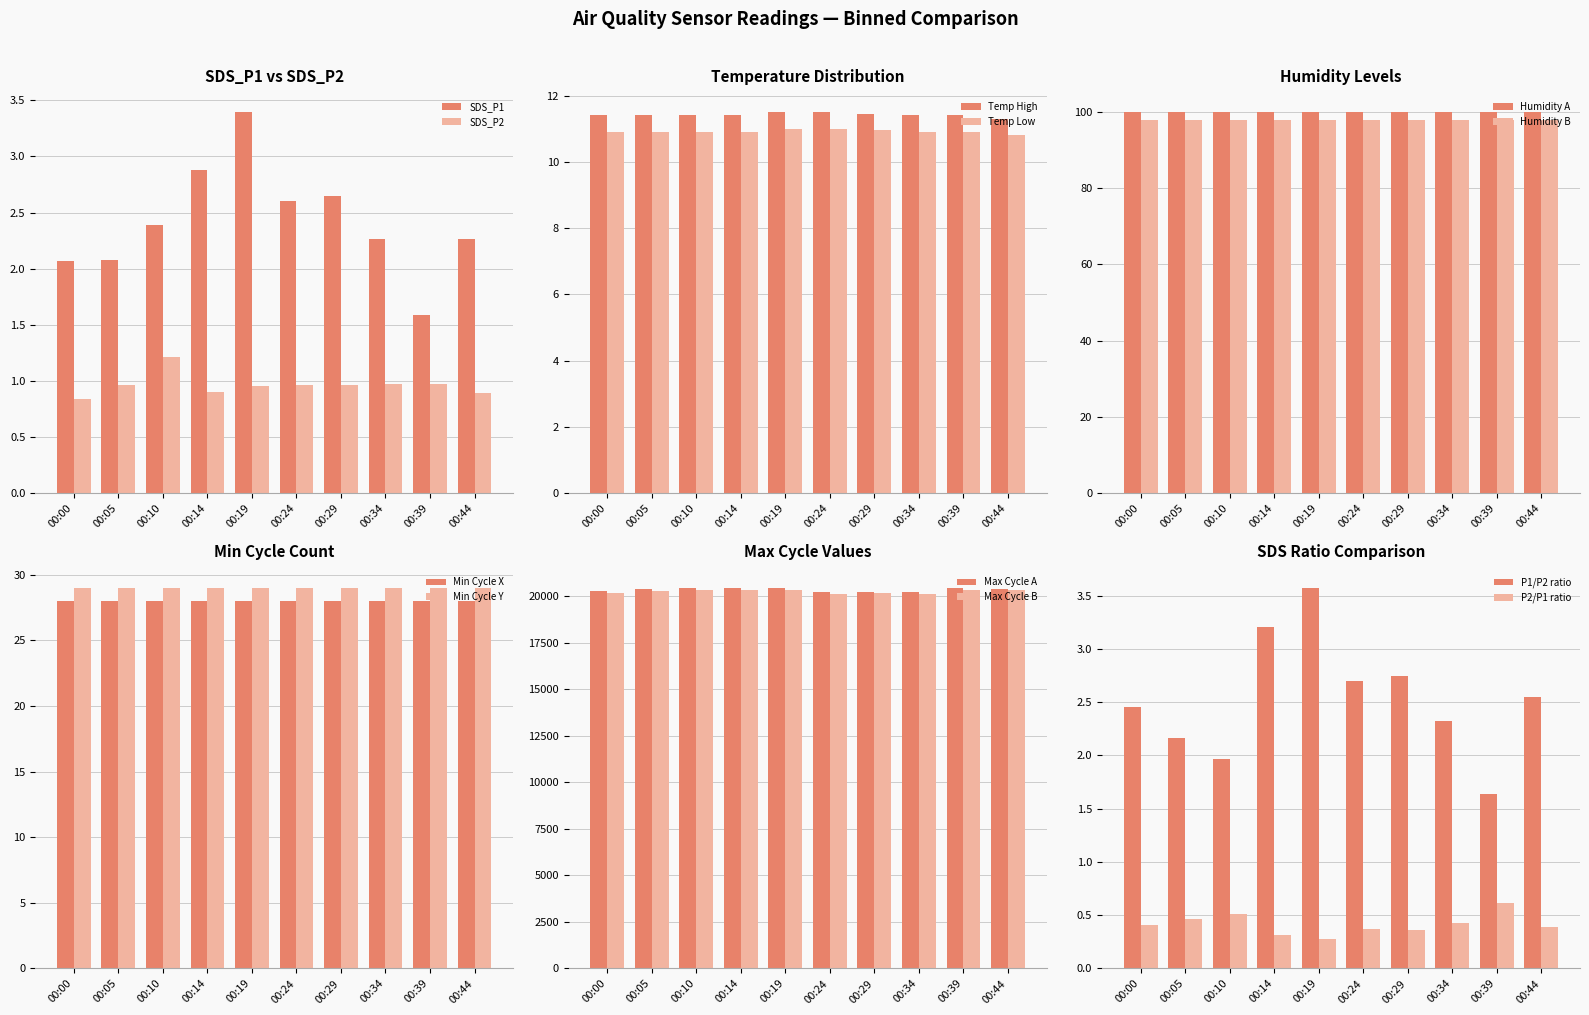

What is the maximum value for SDS_P2?

1.2